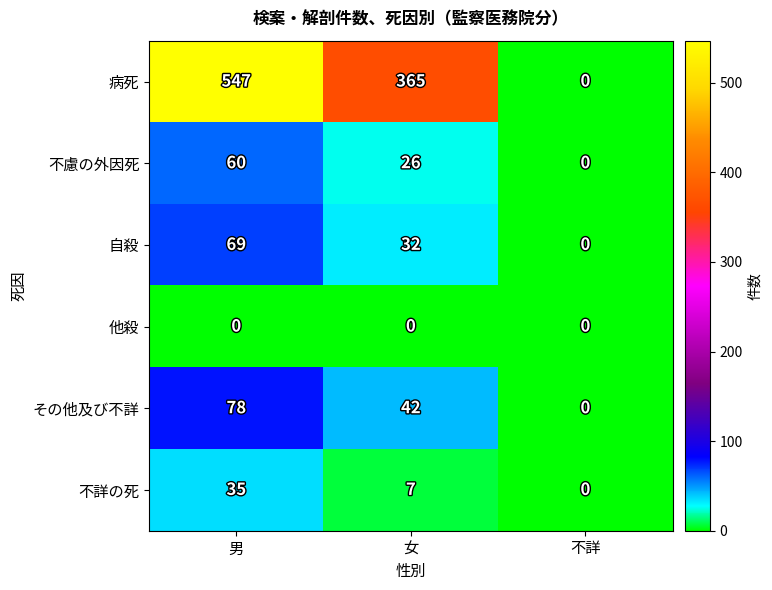

Which series has the largest total across all categories?

病死